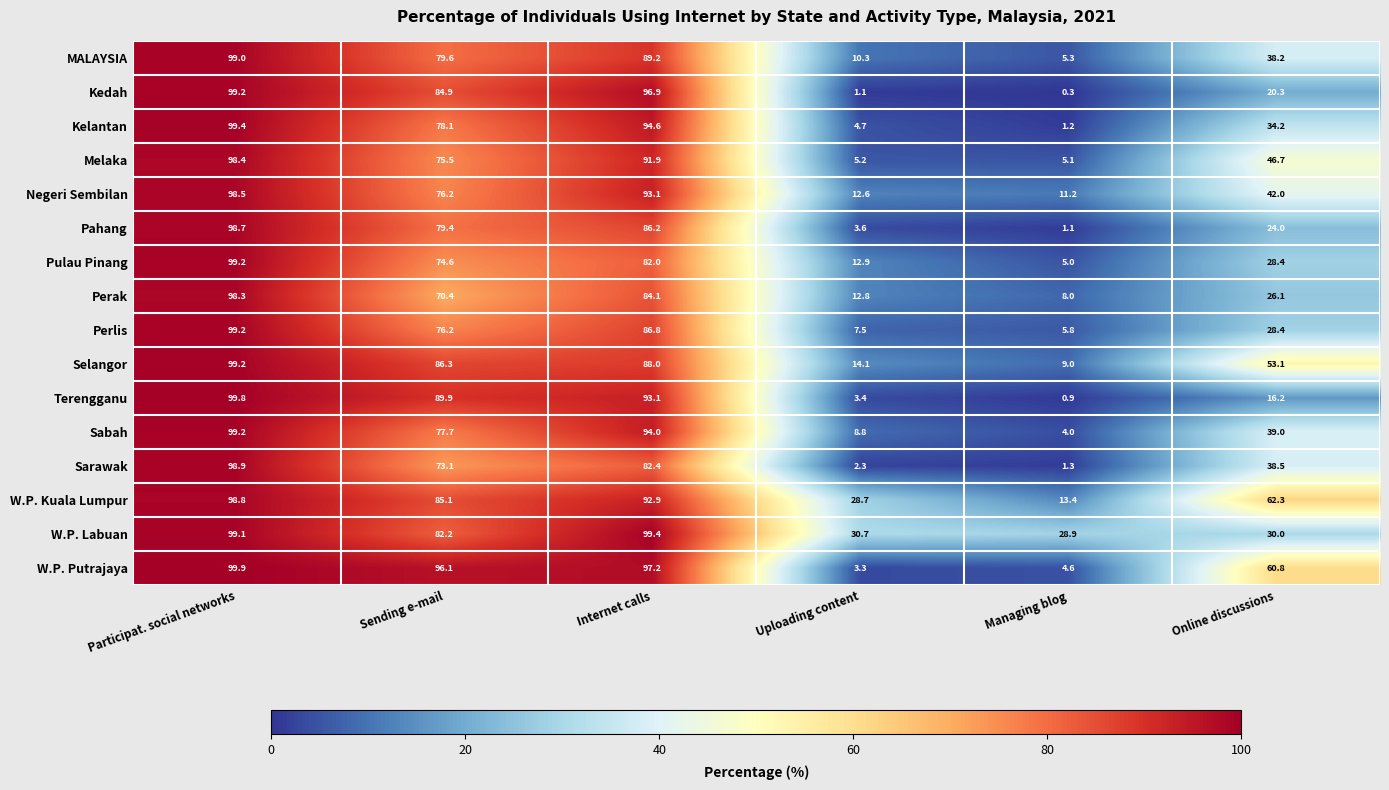

At which category does the chart reach its minimum across all series?

Managing blog